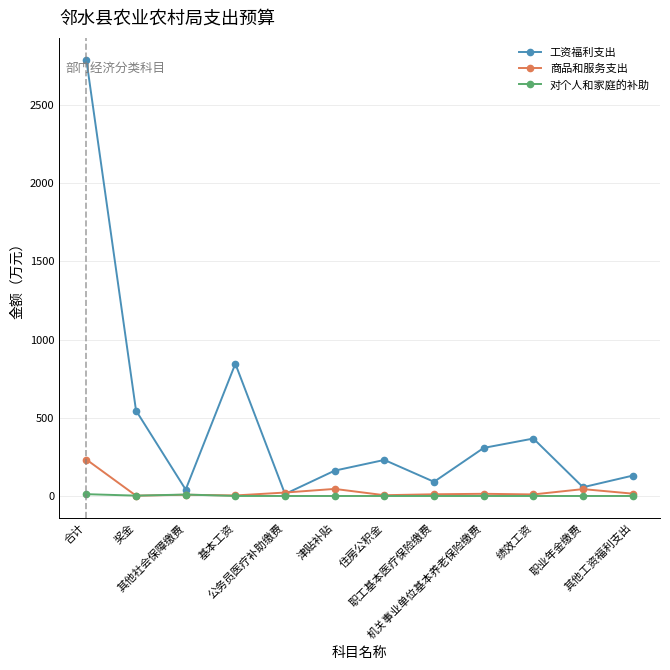

Which series has the largest total across all categories?

工资福利支出